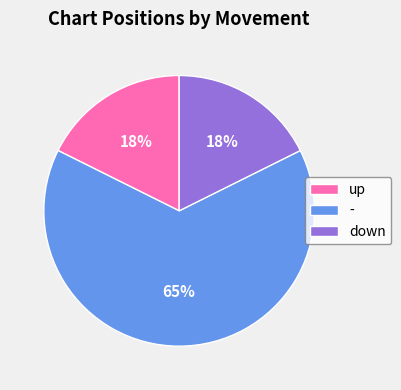

Is the sum of - and down greater than half?

Yes